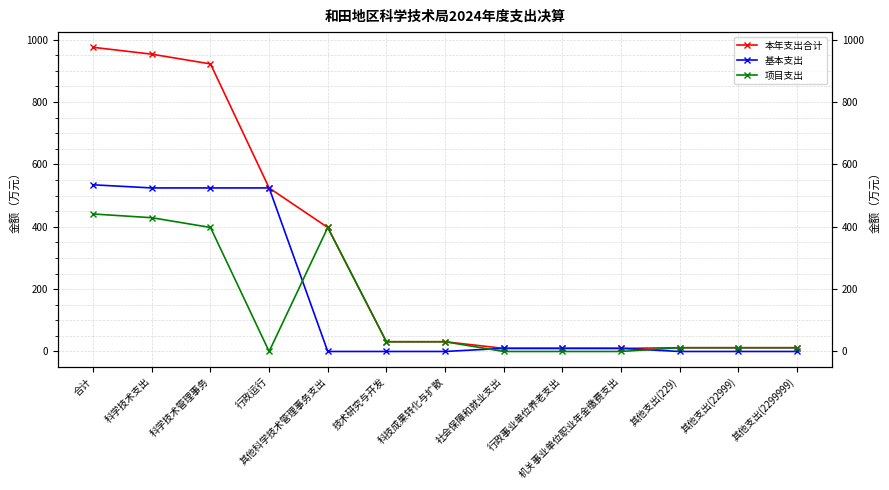

Rank the series at 科学技术支出 from highest to lowest value.

本年支出合计, 基本支出, 项目支出